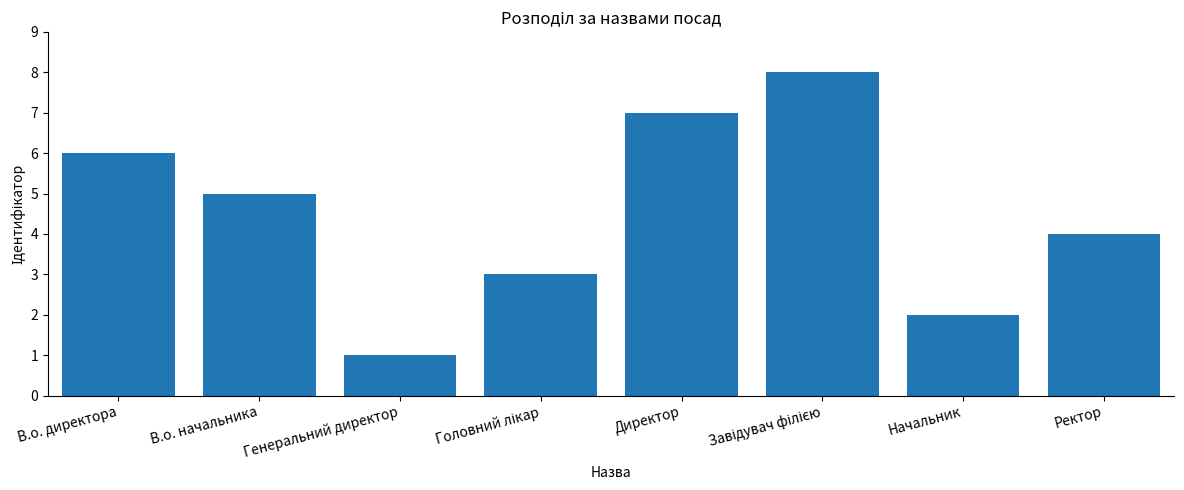

What position from the right is Директор?

4